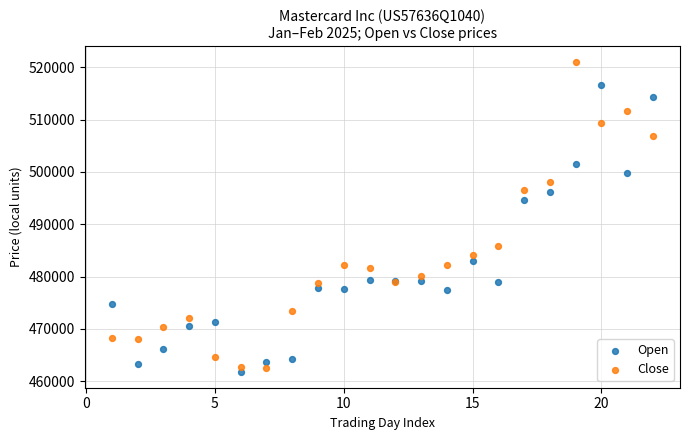

In the Open series, what Y value is closest to 489166?

494649